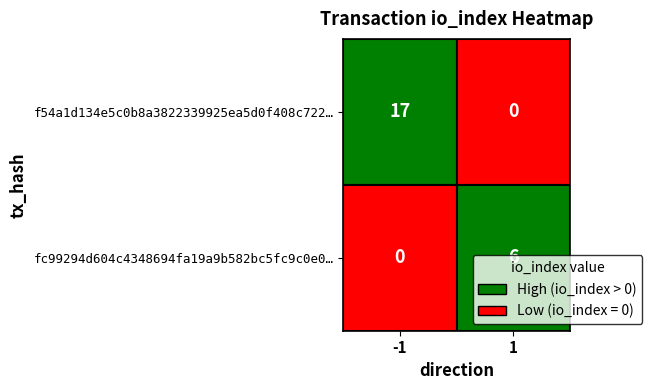

How many values in f54a1d134e5c0b8a3822339925ea5d0f408c722… are above zero?

1